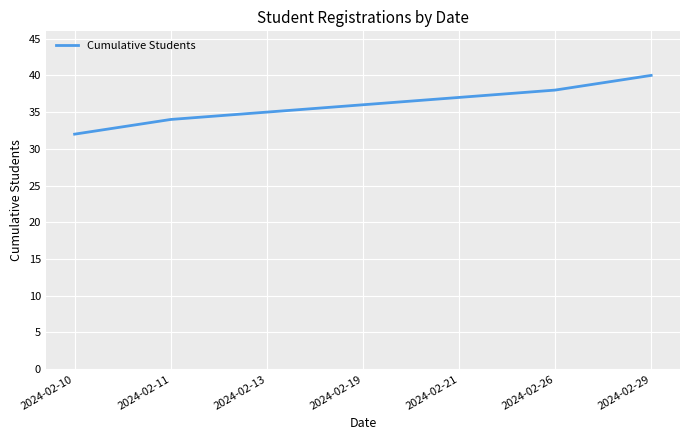

What is the sum of the values at 2024-02-29 and 2024-02-11?

74